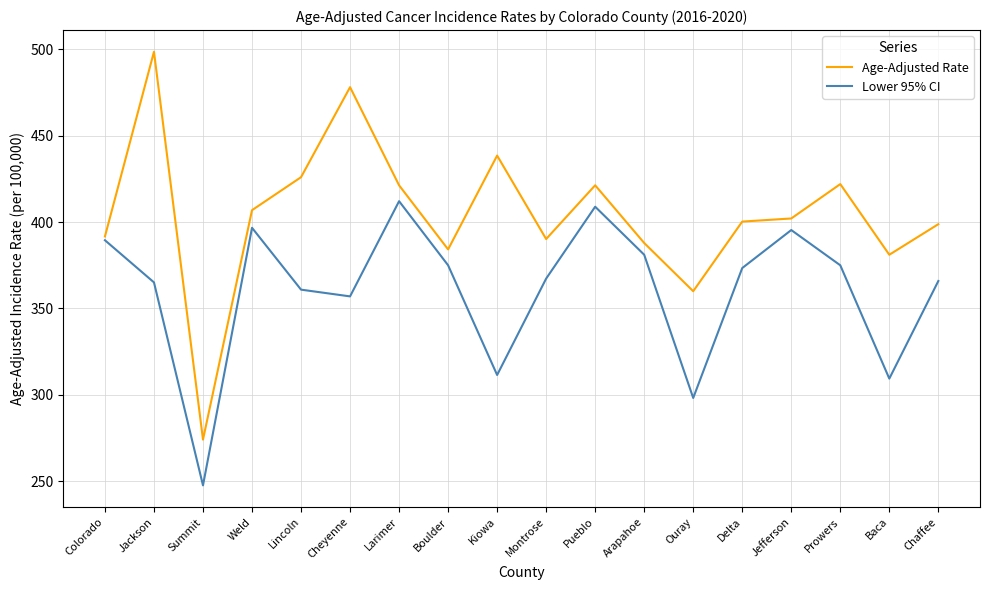

What is the difference between the maximum and minimum values in the Lower 95% CI series?

164.5